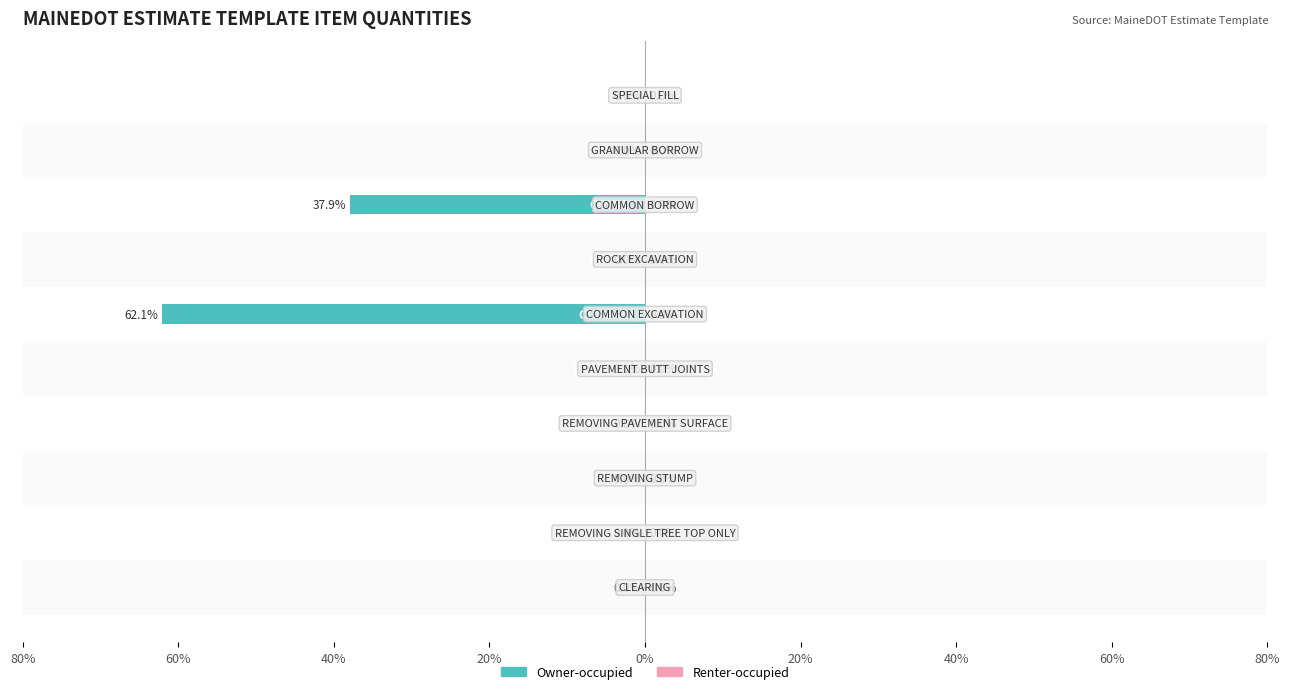

Are the bars horizontal?

Yes